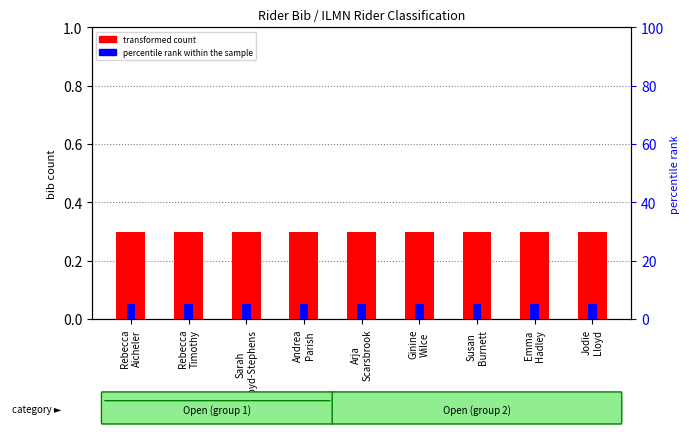

Are the bars horizontal?

No